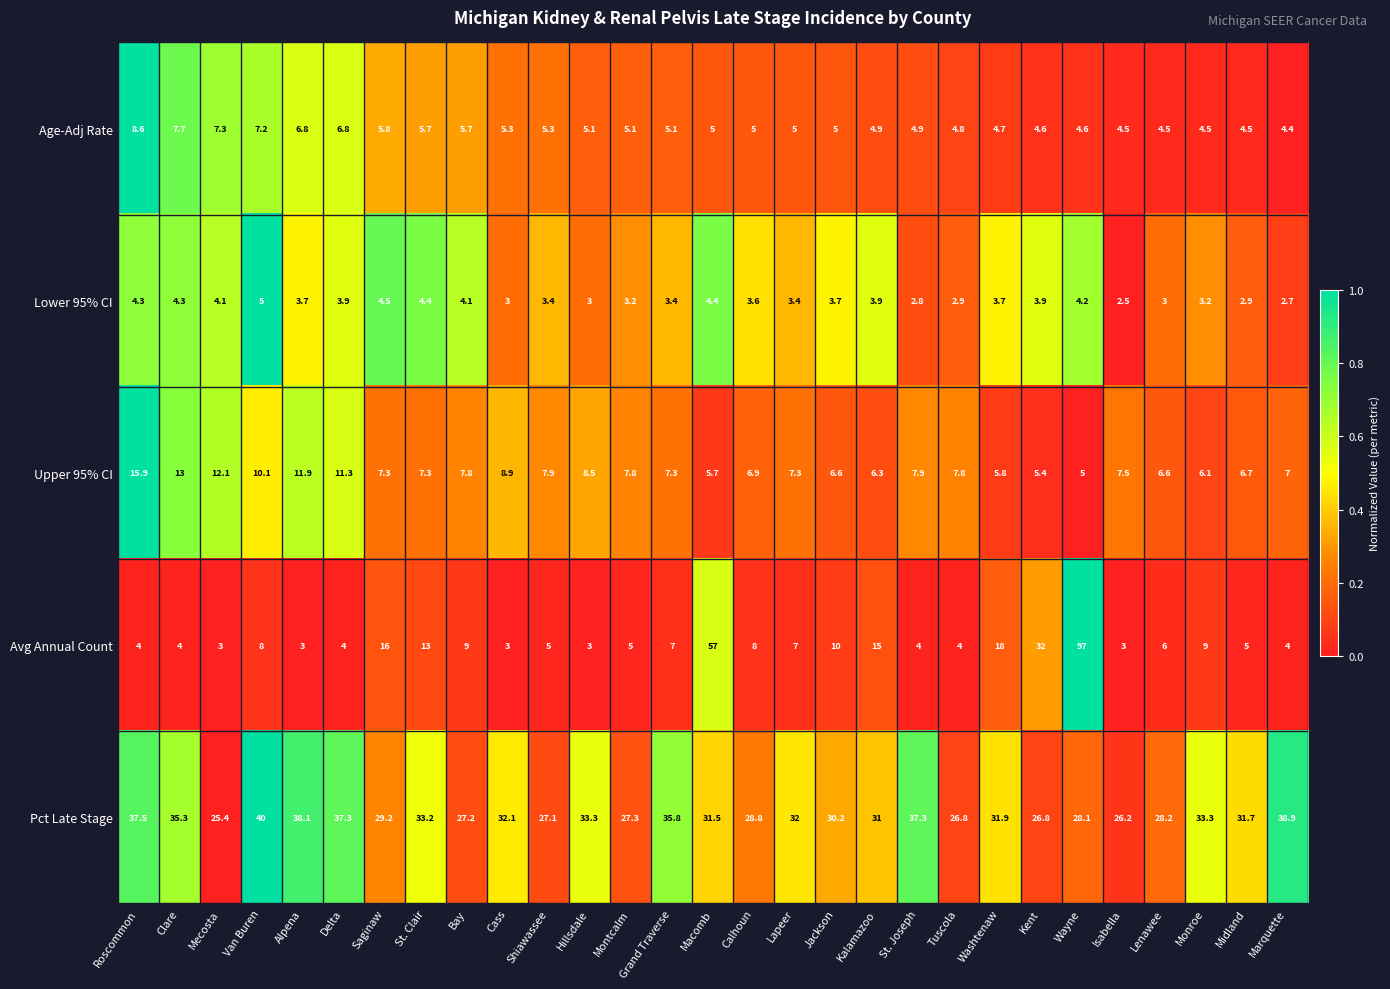

What is the sum of the Lower 95% CI values at Marquette and Kent?

6.6